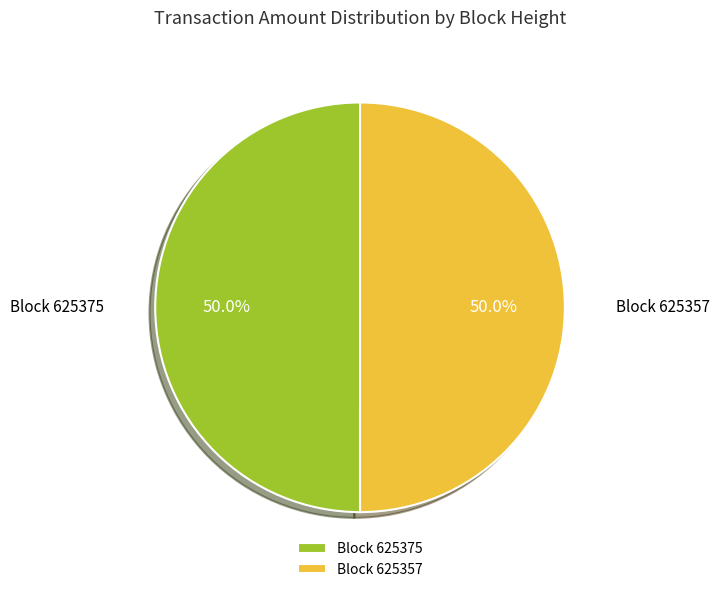

What percentage do Block 625357 and Block 625375 together represent?

100.0%